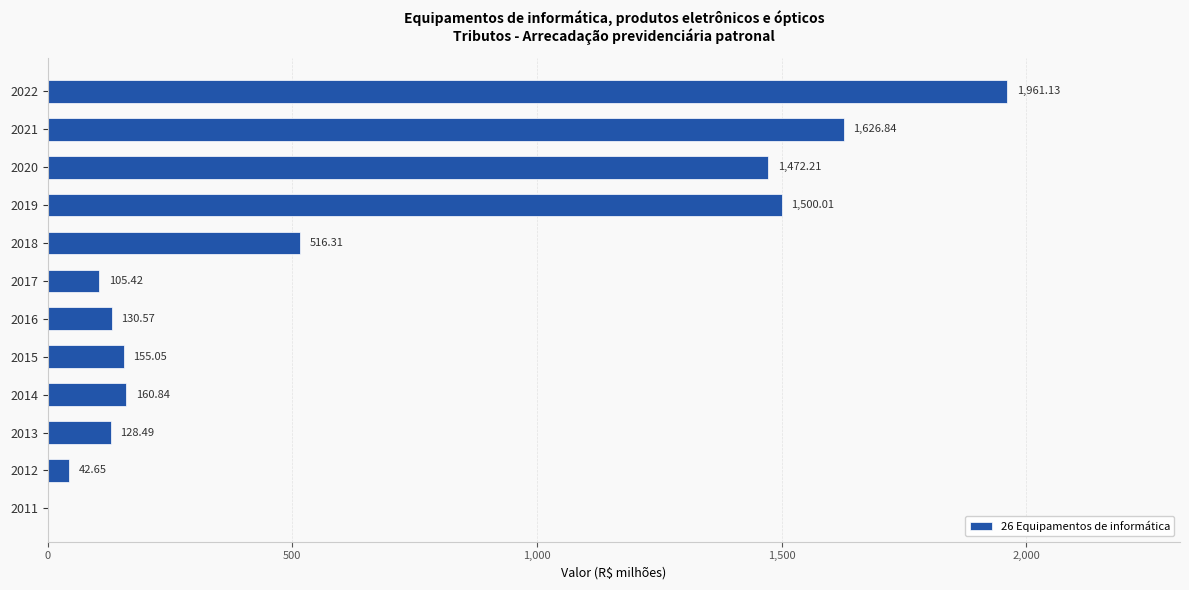

What is the ratio of the value at 2018 to the value at 2022?

0.3